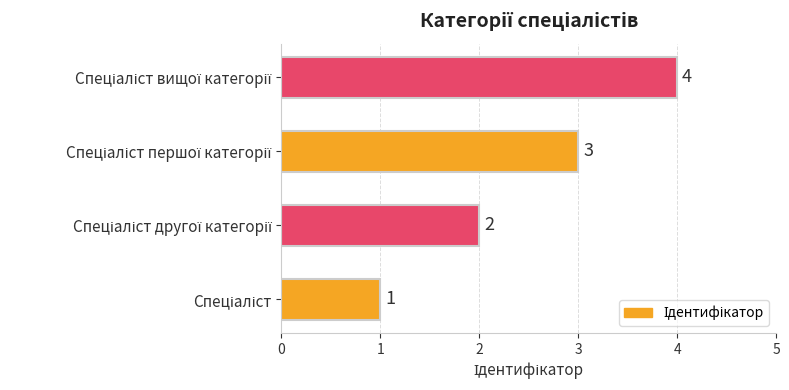

Count the values in the range 2 to 4.

3